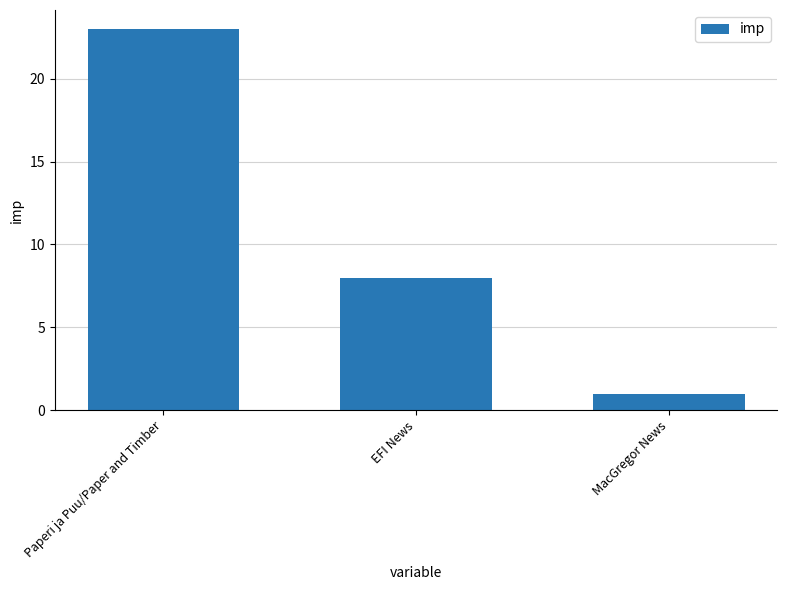

How many bars are there in total?

3